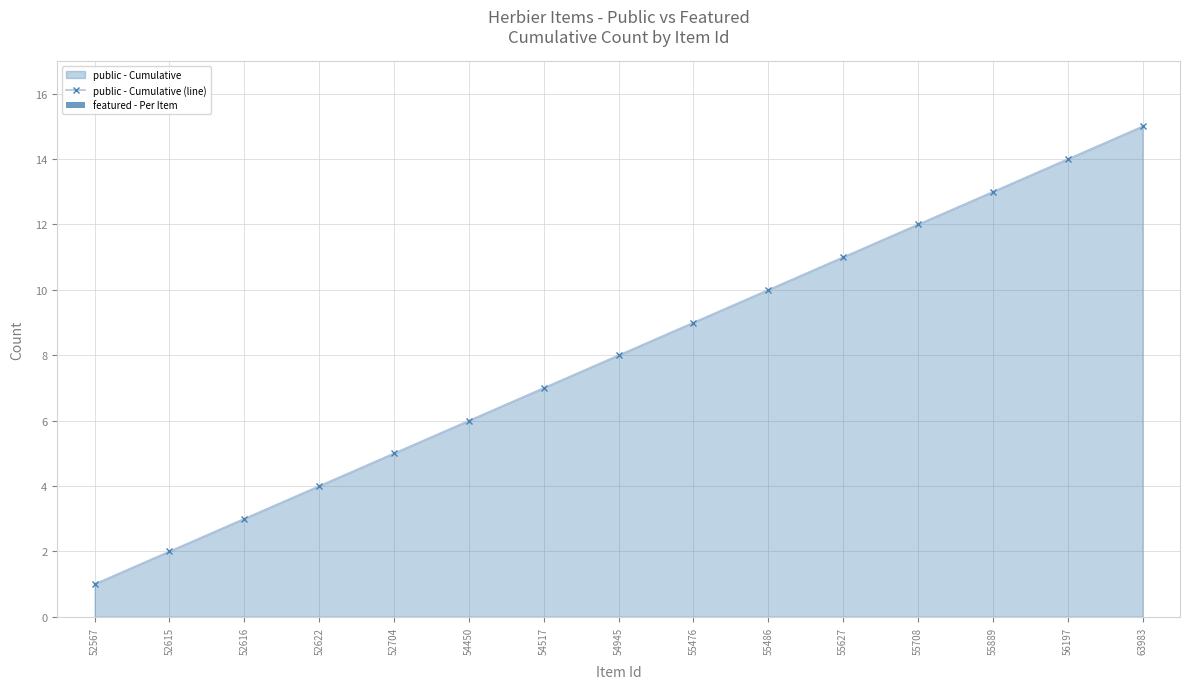

Reading left to right, list all the values displayed in this chart.

public - Cumulative (line): 52567=1	52615=2	52616=3	52622=4	52704=5	54450=6	54517=7	54945=8	55476=9	55486=10	55627=11	55708=12	55889=13	56197=14	63983=15
featured - Per Item: 52567=0	52615=0	52616=0	52622=0	52704=0	54450=0	54517=0	54945=0	55476=0	55486=0	55627=0	55708=0	55889=0	56197=0	63983=0